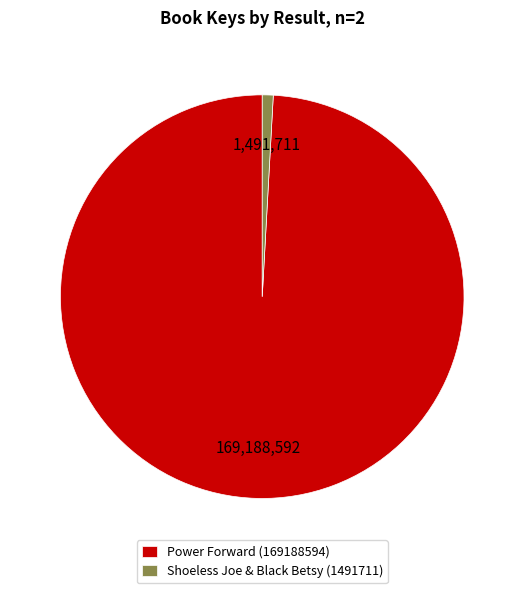

Which category has the smallest portion of the pie?

Shoeless Joe & Black Betsy (1491711)